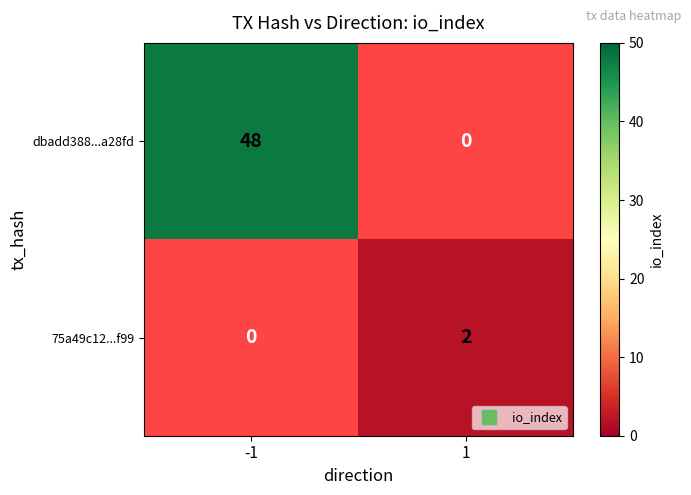

Is the value of dbadd388...a28fd at 1 greater than the value of 75a49c12...f99 at 1?

No